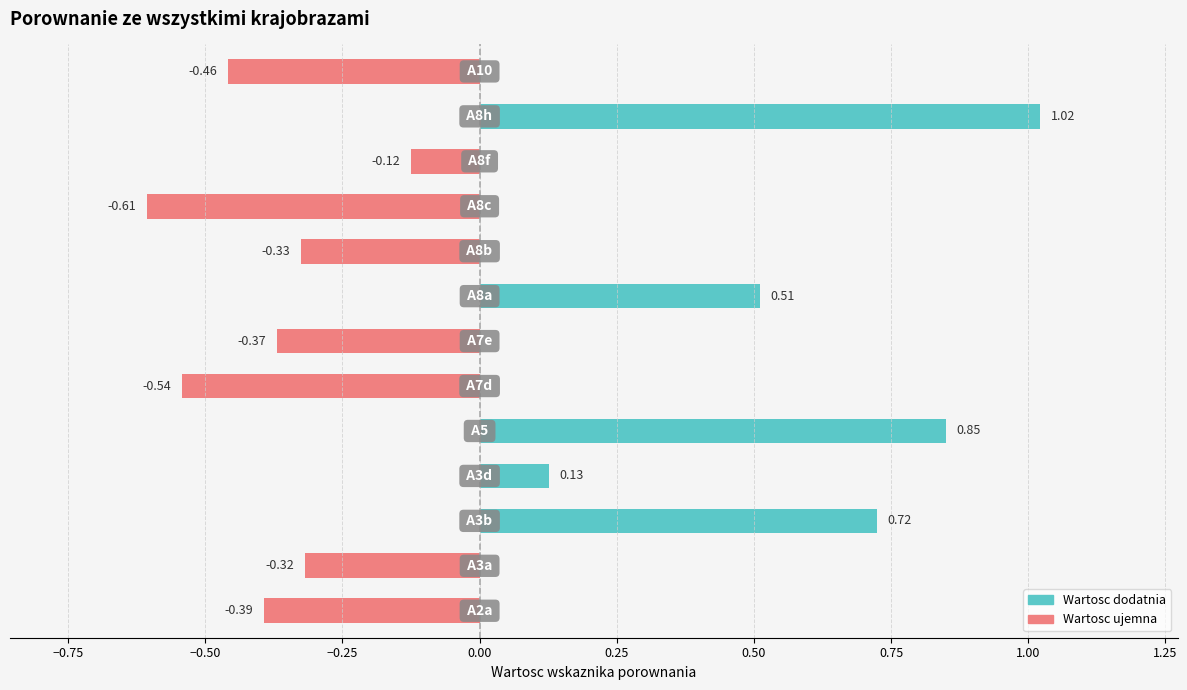

Does the chart contain any negative values?

Yes